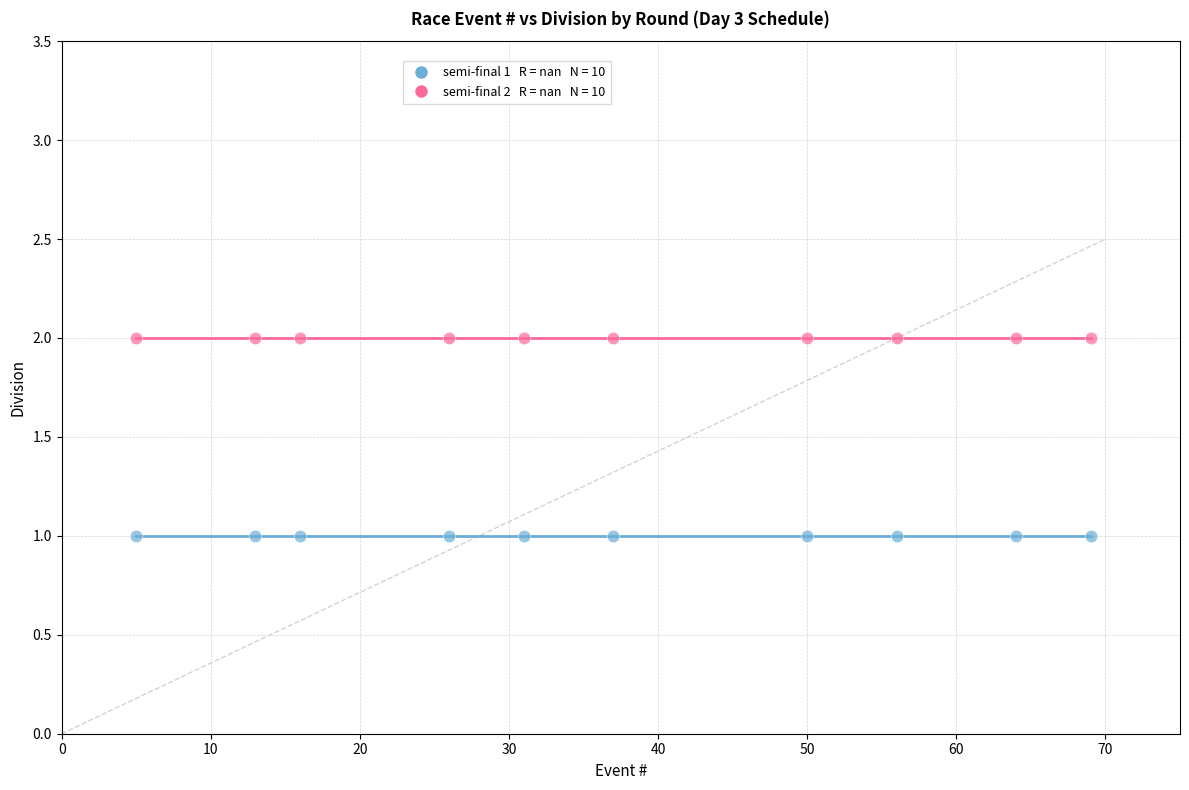

Count the number of points in this scatter plot.

20